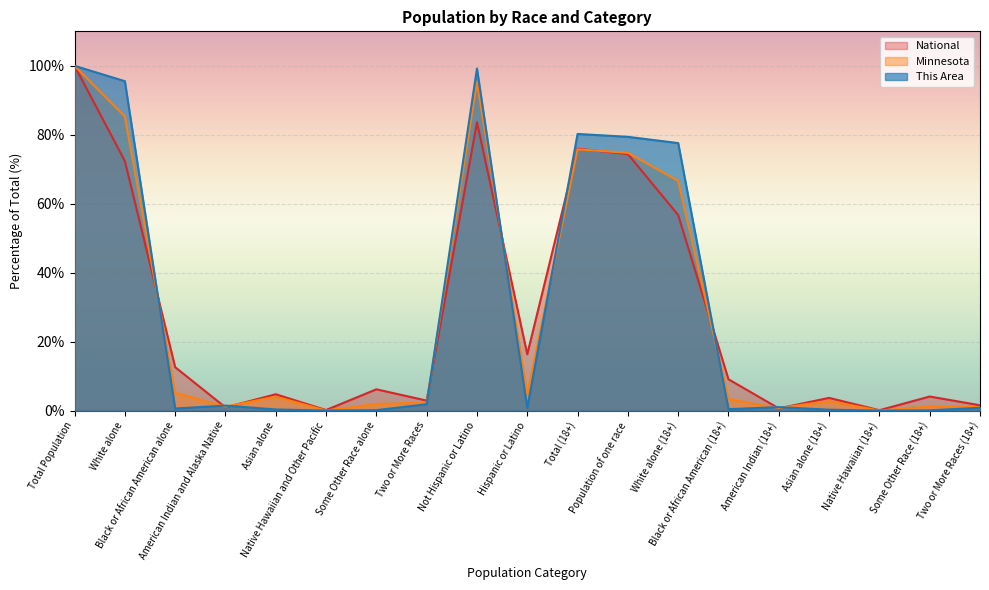

In Minnesota, how many points are higher than both neighbors (excluding endpoints)?

5